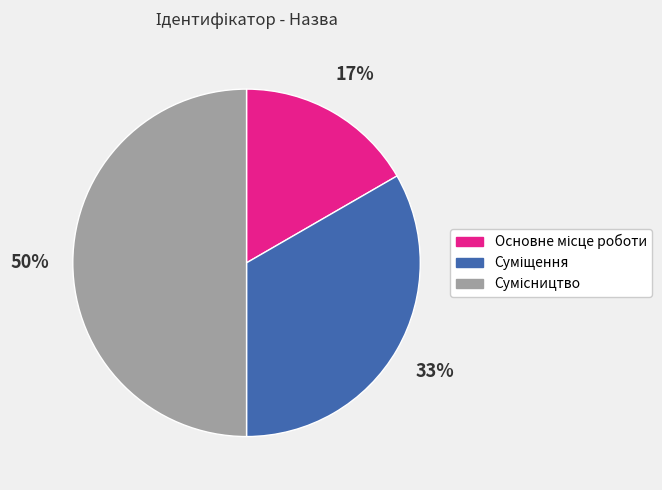

To the nearest percent, what is the average slice percentage?

33%